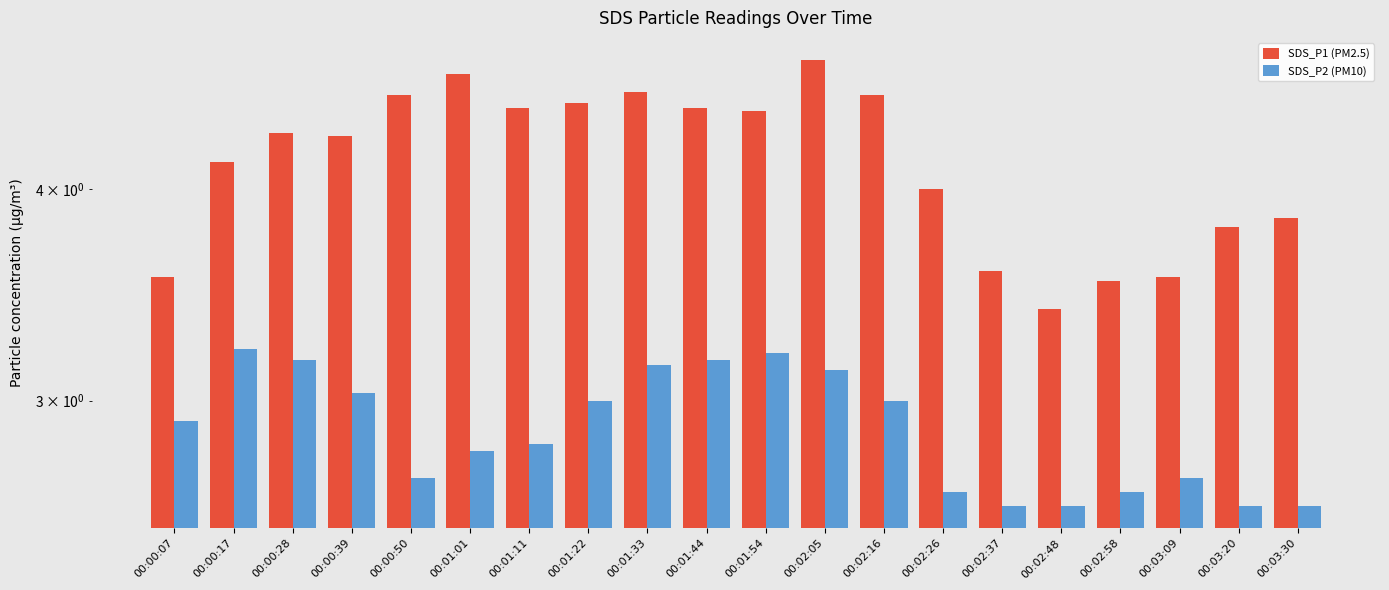

Where is SDS_P1 (PM2.5) nearest to the value 4?

00:02:26